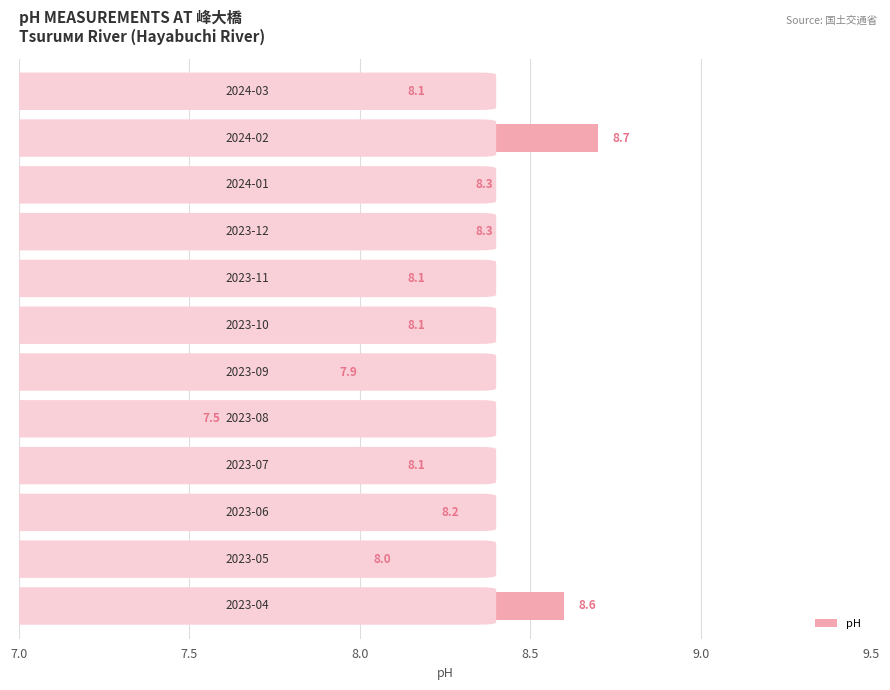

How many bars are there in total?

12